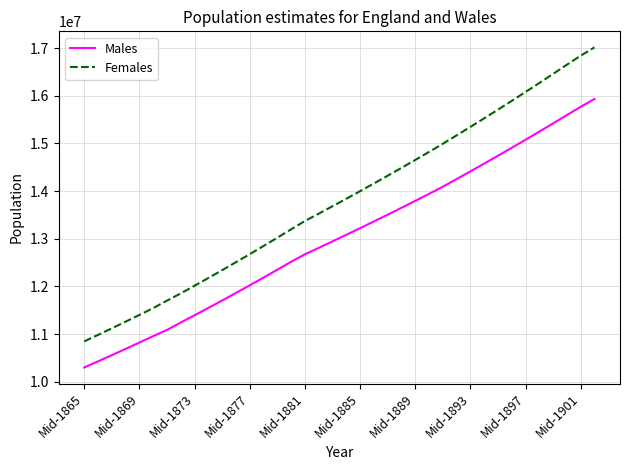

True or false: Males and Females cross at least once.

False